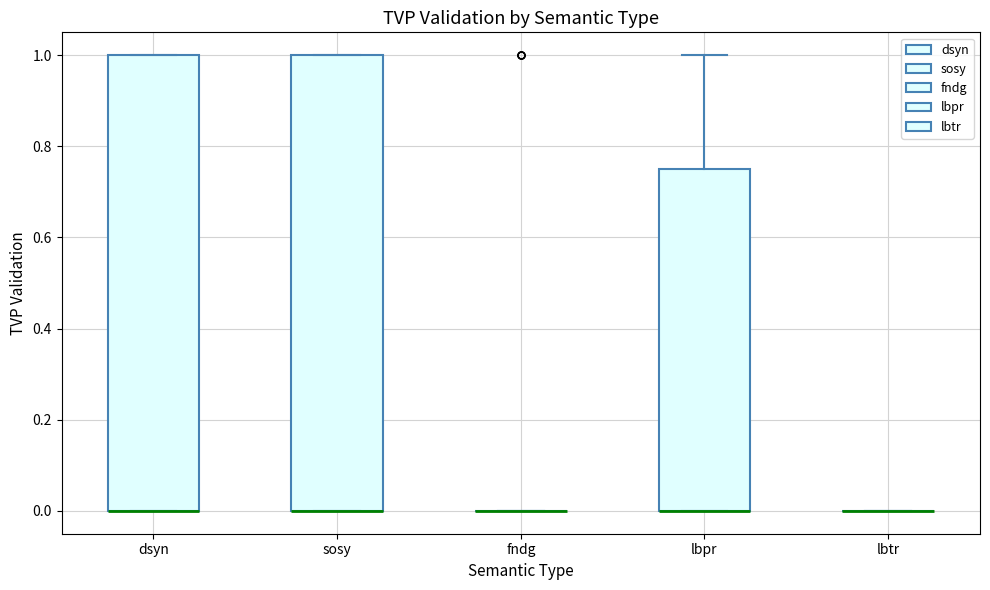

Reading left to right, transcribe this box plot: for each box, give where its median line is, the range the box spans, and where its two whiskers end, as read against the y-axis. The values are not printed on the chart, so give them approximately, as read against the axis.

dsyn: median 0.00 (drawn on the box's lower edge), box 0.00 to 1.00, whiskers 0.00 to 1.00
sosy: median 0.00 (drawn on the box's lower edge), box 0.00 to 1.00, whiskers 0.00 to 1.00
fndg: box collapsed to a line at 0.00, whiskers 0.00 to 0.00
lbpr: median 0.00 (drawn on the box's lower edge), box 0.00 to 0.76, whiskers 0.00 to 1.00
lbtr: box collapsed to a line at 0.00, whiskers 0.00 to 0.00